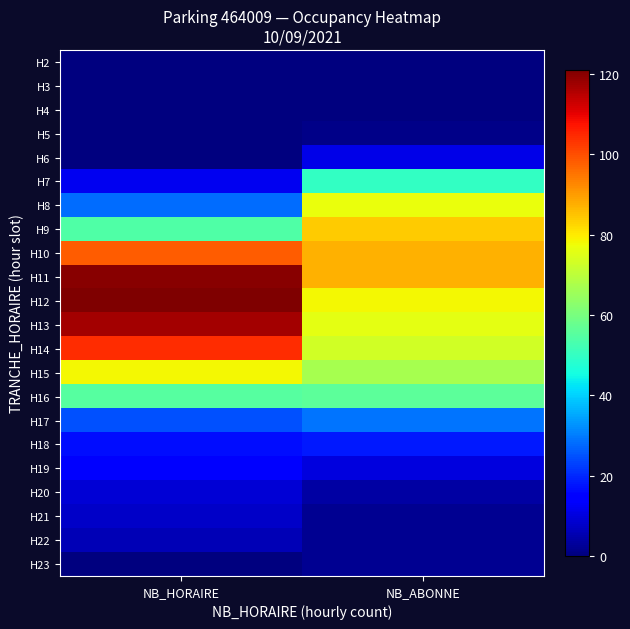

Reading right to left, list all the values displayed in this chart.

H2: NB_ABONNE=0	NB_HORAIRE=0
H3: NB_ABONNE=0	NB_HORAIRE=0
H4: NB_ABONNE=0	NB_HORAIRE=0
H5: NB_ABONNE=1	NB_HORAIRE=0
H6: NB_ABONNE=11	NB_HORAIRE=0
H7: NB_ABONNE=50	NB_HORAIRE=12
H8: NB_ABONNE=77	NB_HORAIRE=28
H9: NB_ABONNE=84	NB_HORAIRE=54
H10: NB_ABONNE=87	NB_HORAIRE=98
H11: NB_ABONNE=87	NB_HORAIRE=120
H12: NB_ABONNE=78	NB_HORAIRE=121
H13: NB_ABONNE=76	NB_HORAIRE=117
H14: NB_ABONNE=73	NB_HORAIRE=104
H15: NB_ABONNE=67	NB_HORAIRE=78
H16: NB_ABONNE=56	NB_HORAIRE=55
H17: NB_ABONNE=29	NB_HORAIRE=25
H18: NB_ABONNE=18	NB_HORAIRE=17
H19: NB_ABONNE=10	NB_HORAIRE=14
H20: NB_ABONNE=4	NB_HORAIRE=9
H21: NB_ABONNE=2	NB_HORAIRE=8
H22: NB_ABONNE=2	NB_HORAIRE=6
H23: NB_ABONNE=2	NB_HORAIRE=0